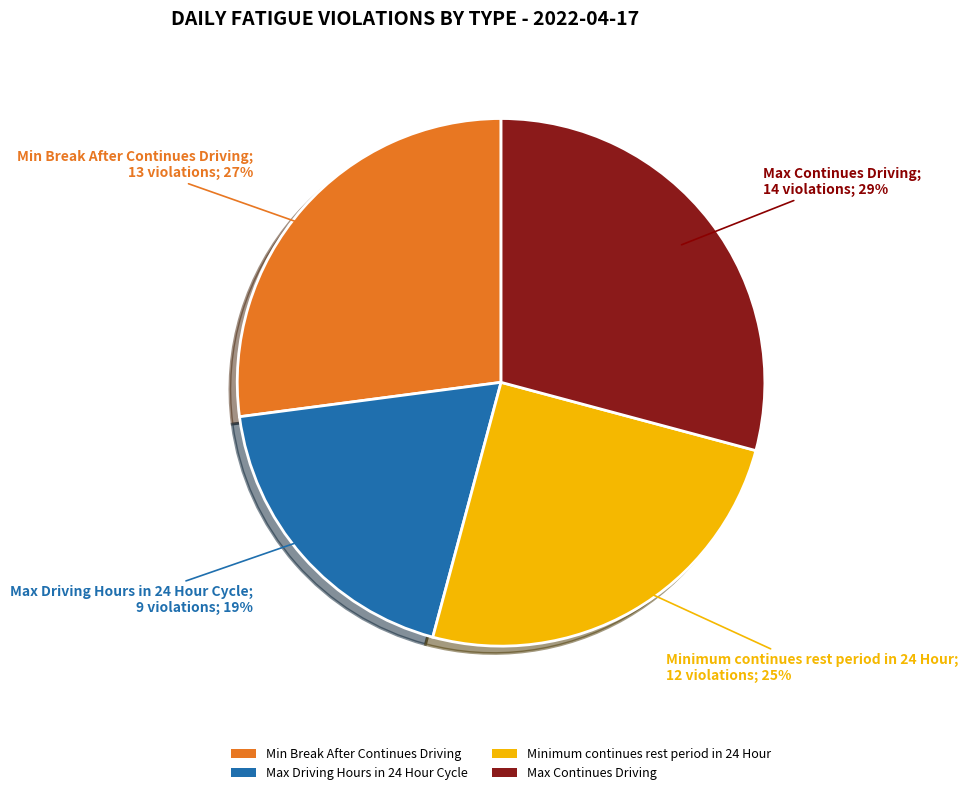

Is the sum of Max Driving Hours in 24 Hour Cycle and Minimum continues rest period in 24 Hour greater than half?

No